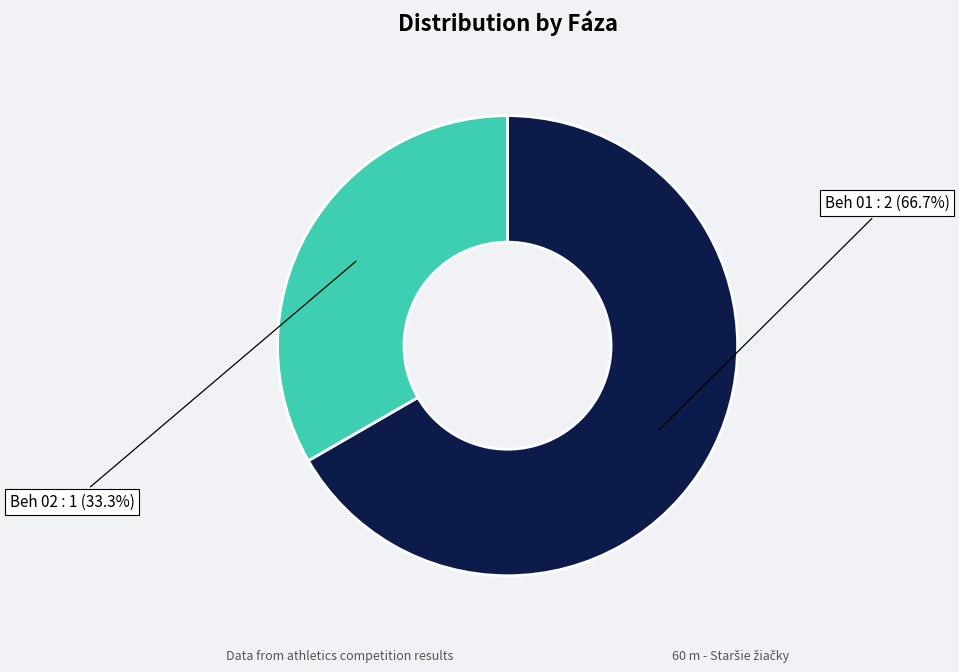

To the nearest percent, what is the average slice percentage?

50%